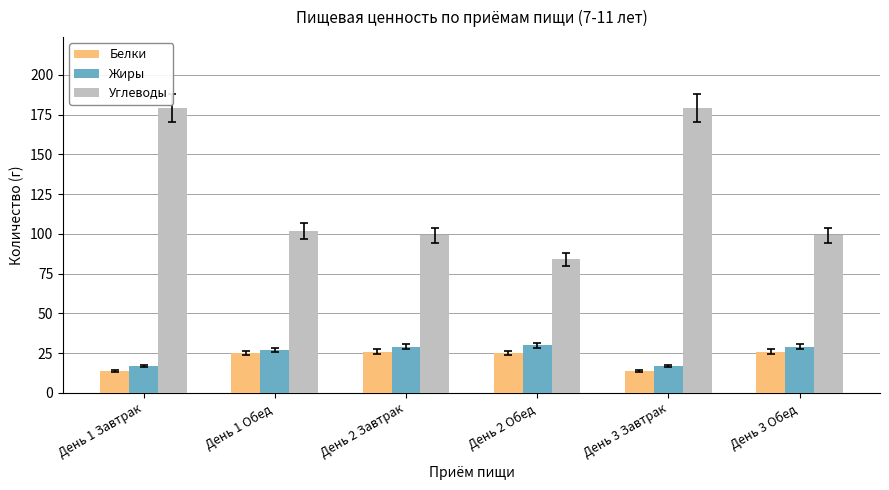

How many series are shown in this chart?

3